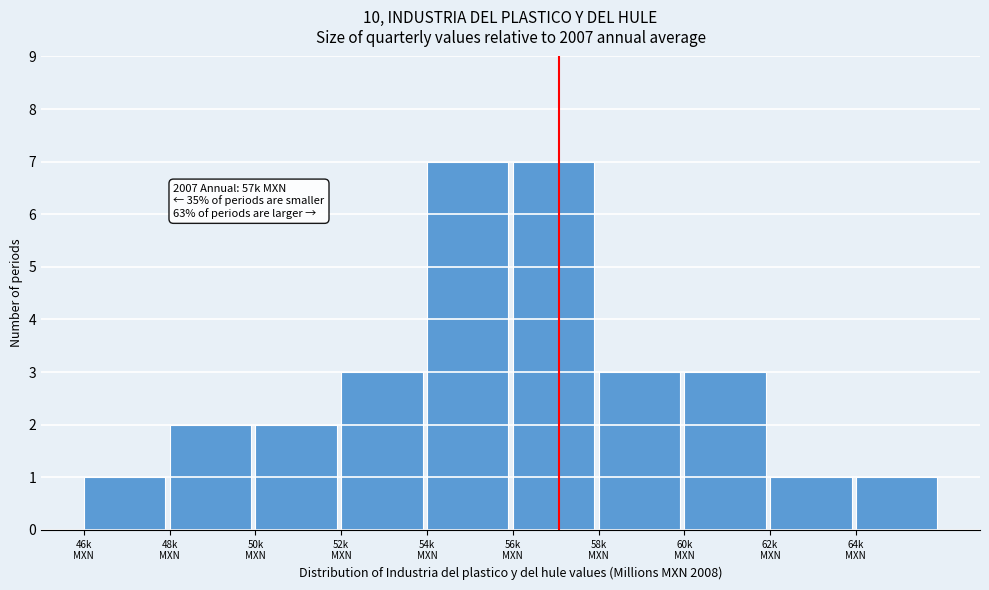

Reading left to right, what are all the values shown in this chart?

1	2	2	3	7	7	3	3	1	1